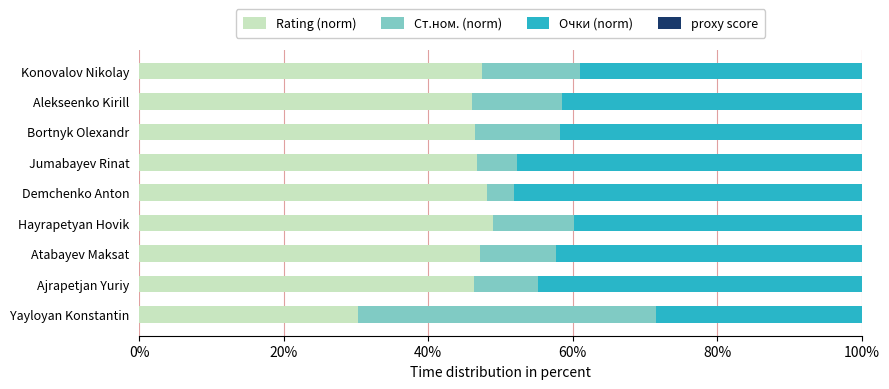

What is the maximum value for Rating (norm)?

48.9